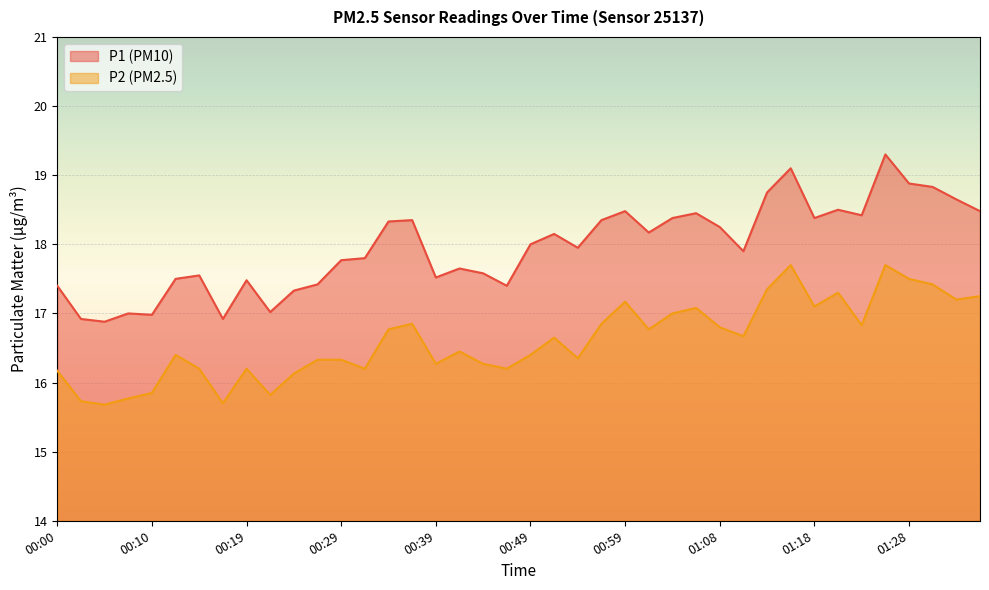

List the series in order of their peak value, highest first.

P1 (PM10), P2 (PM2.5)